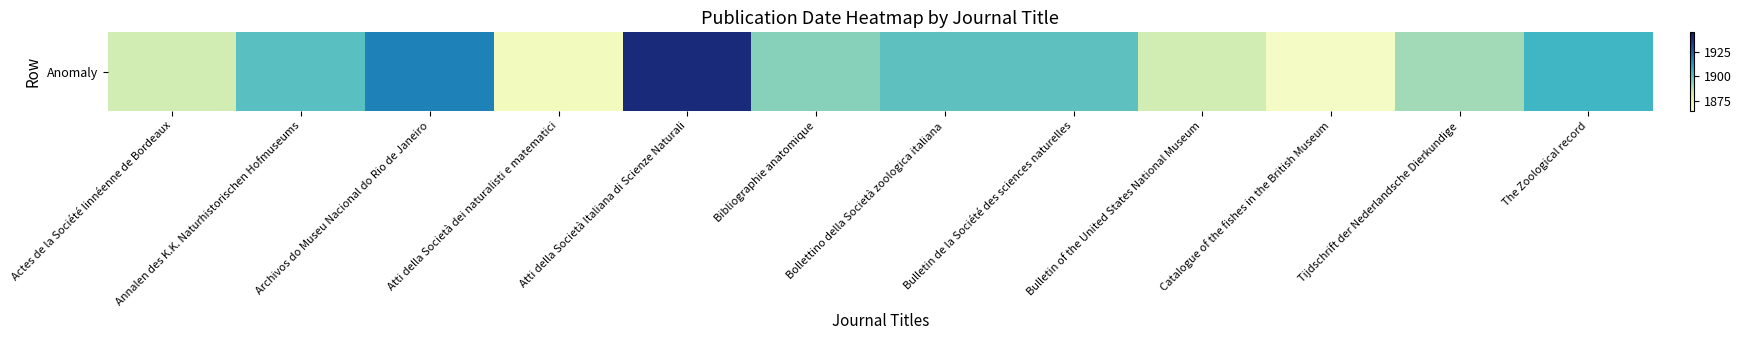

How many values exceed 1900?

4